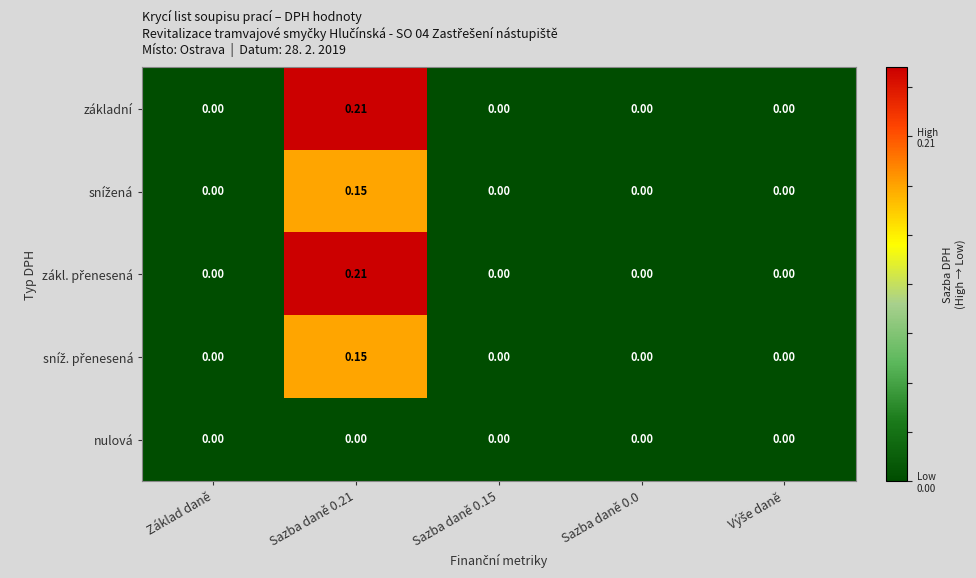

Between Výše daně and Sazba daně 0.0, which is larger?

Výše daně